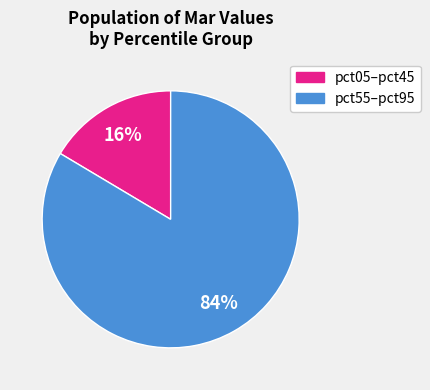

How many segments does this pie chart have?

2